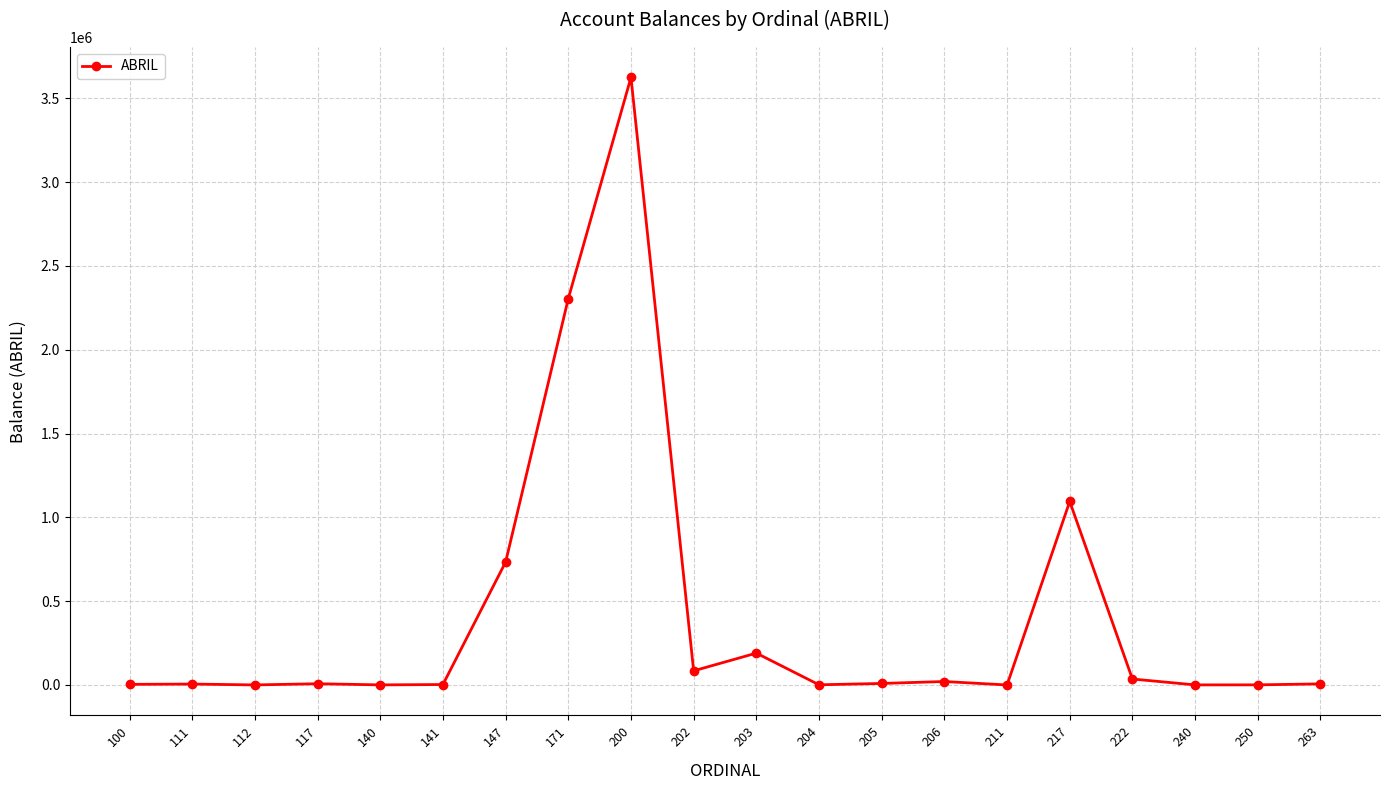

What is the difference between the values at 250 and 171?

2304348.8